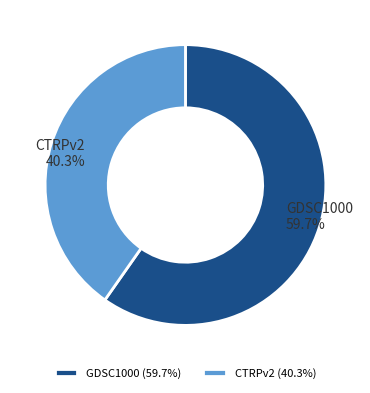

To the nearest percent, what portion does GDSC1000 represent?

60%